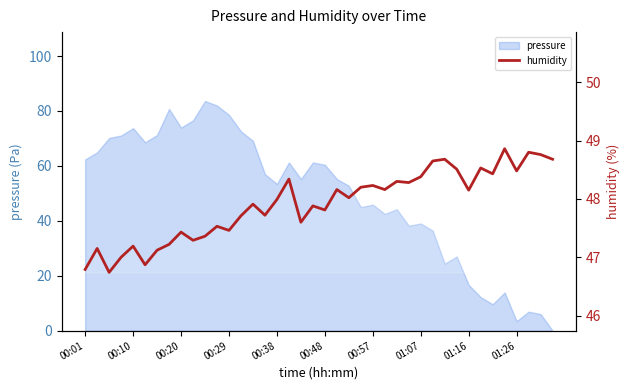

What is the ratio of the value at 31 to the value at 36?

1.0